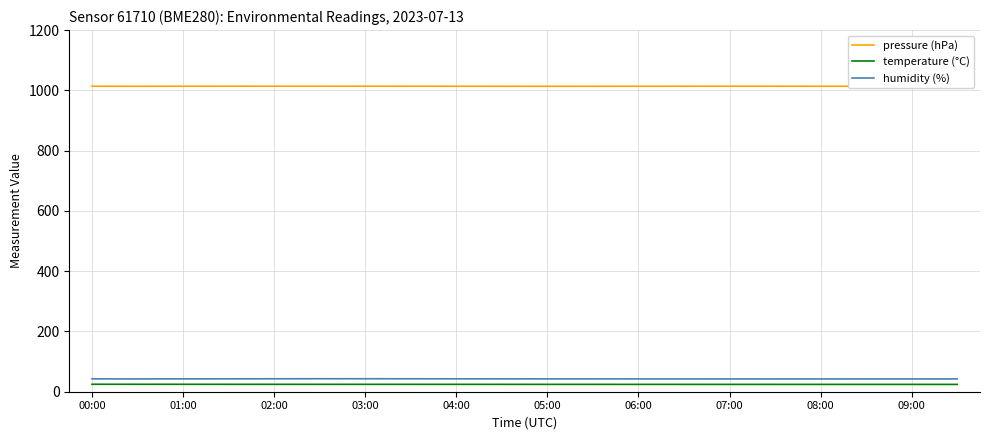

Which series has the largest total across all categories?

pressure (hPa)